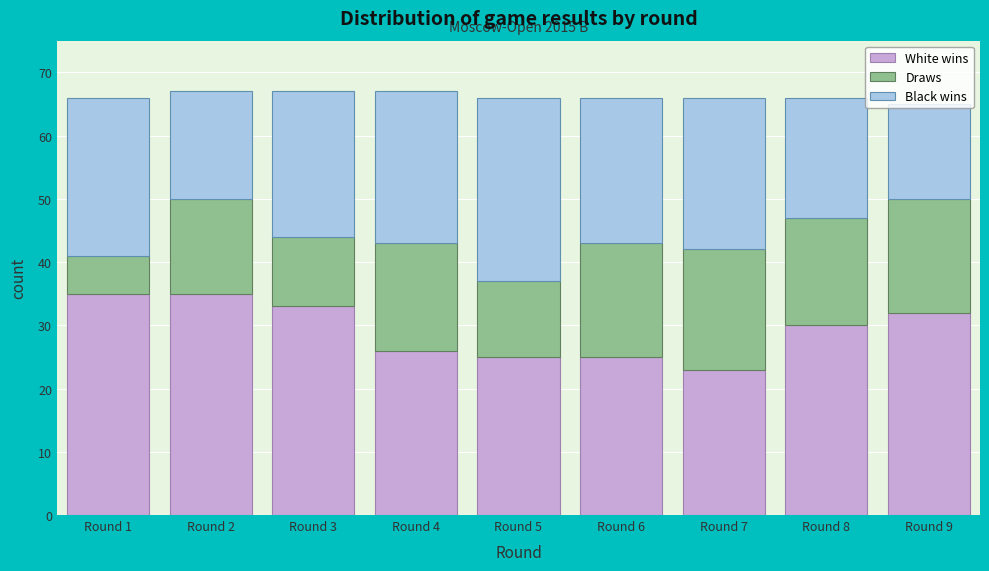

What is the average value of the White wins series?

29